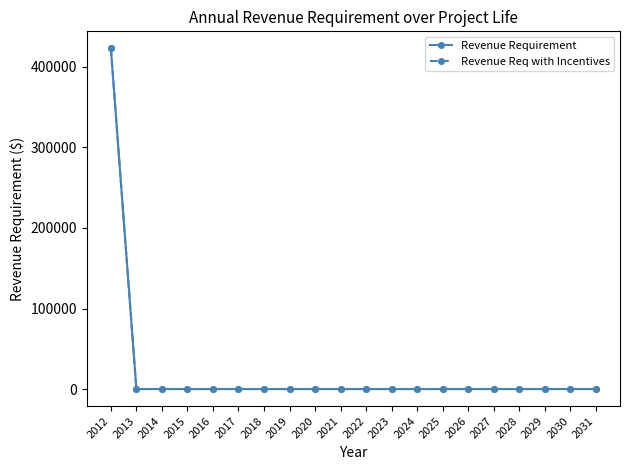

Does the chart have visible grid lines?

No